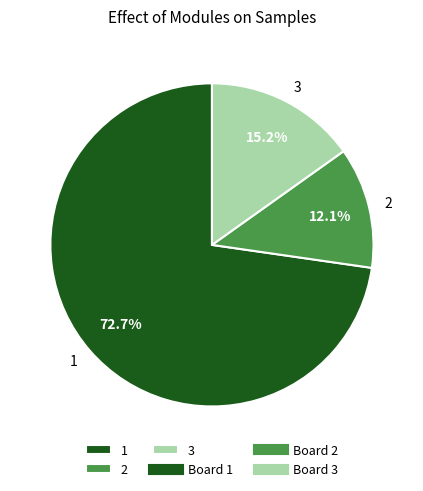

How many segments does this pie chart have?

3